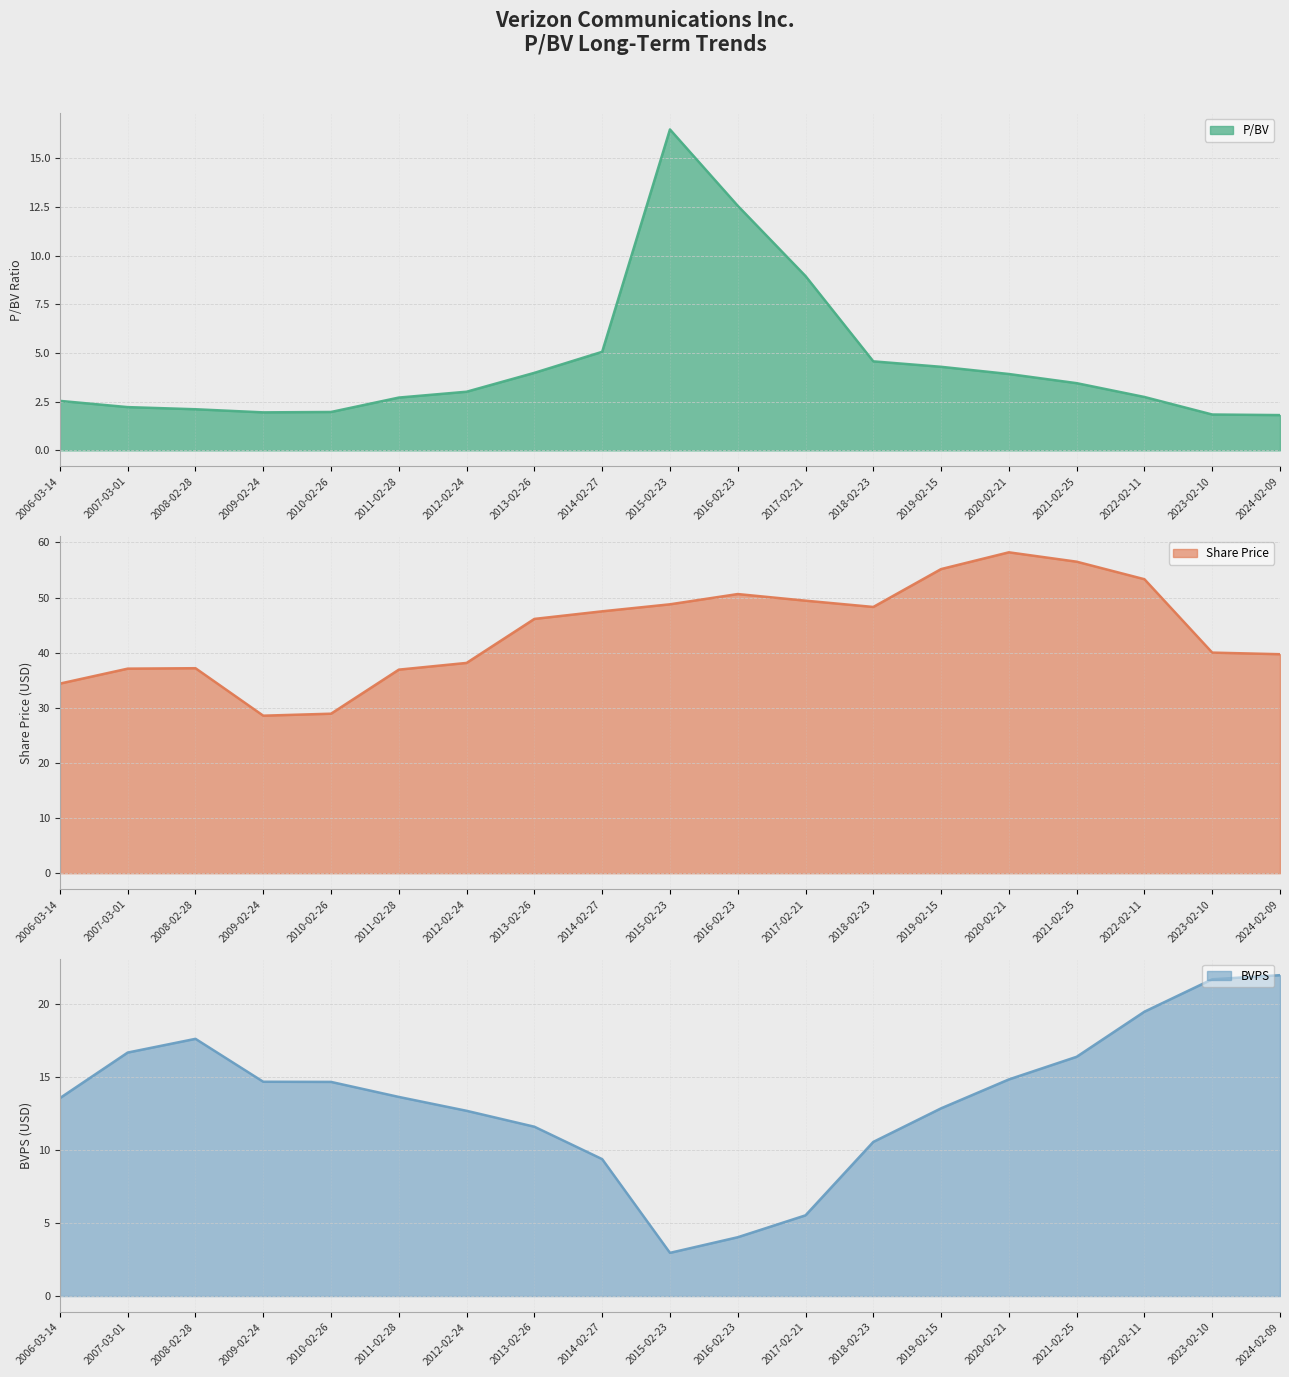

What is the lowest value of the P/BV series?

1.8